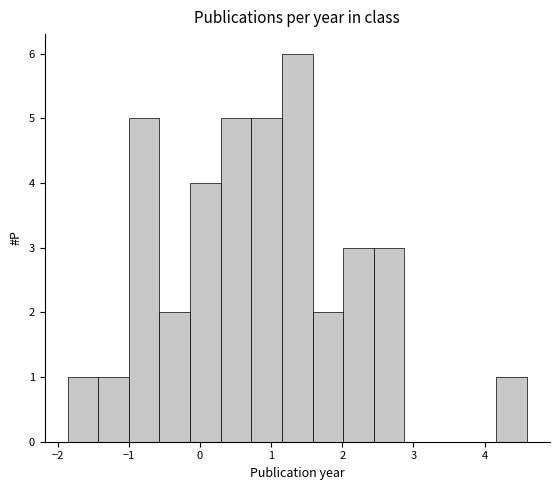

Which range on the x-axis has the tallest bar?

1.2 to 1.6